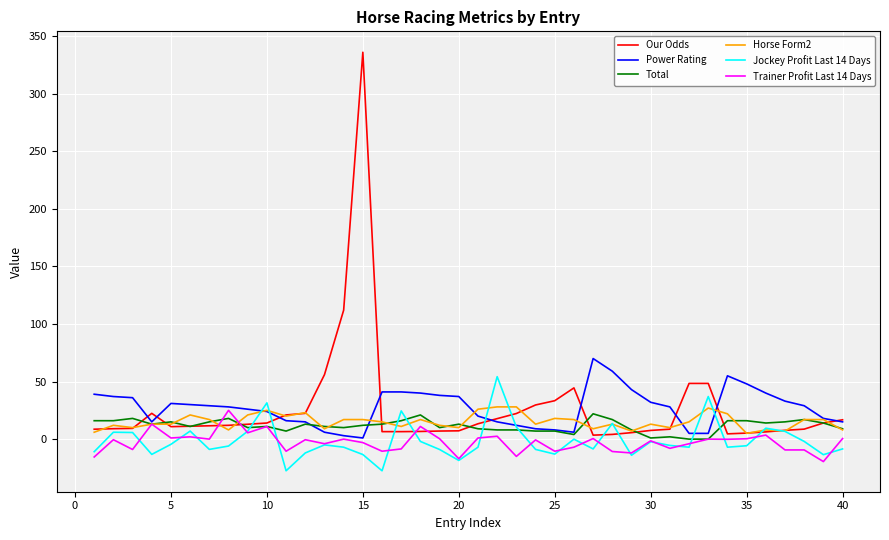

How many interior local peaks does the Jockey Profit Last 14 Days series have?

11